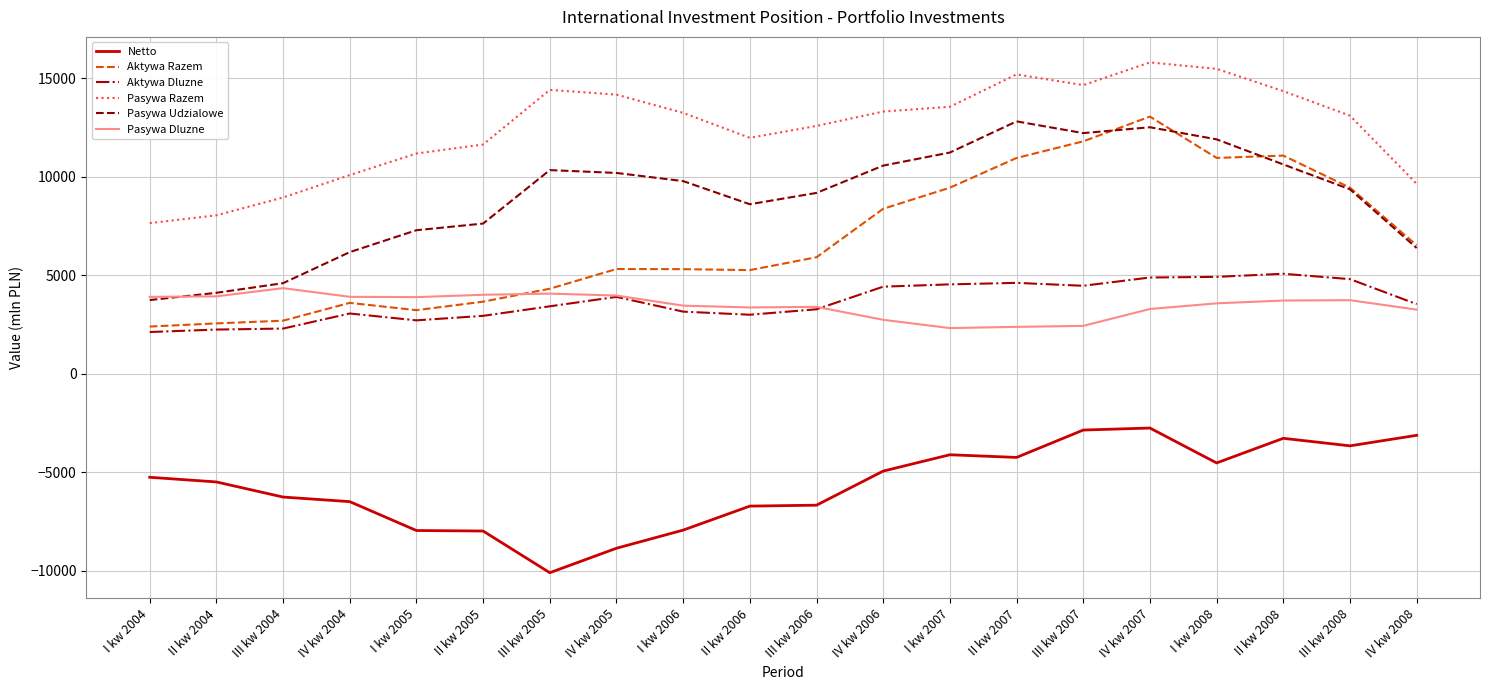

At how many categories does at least one series exceed 5793?

20